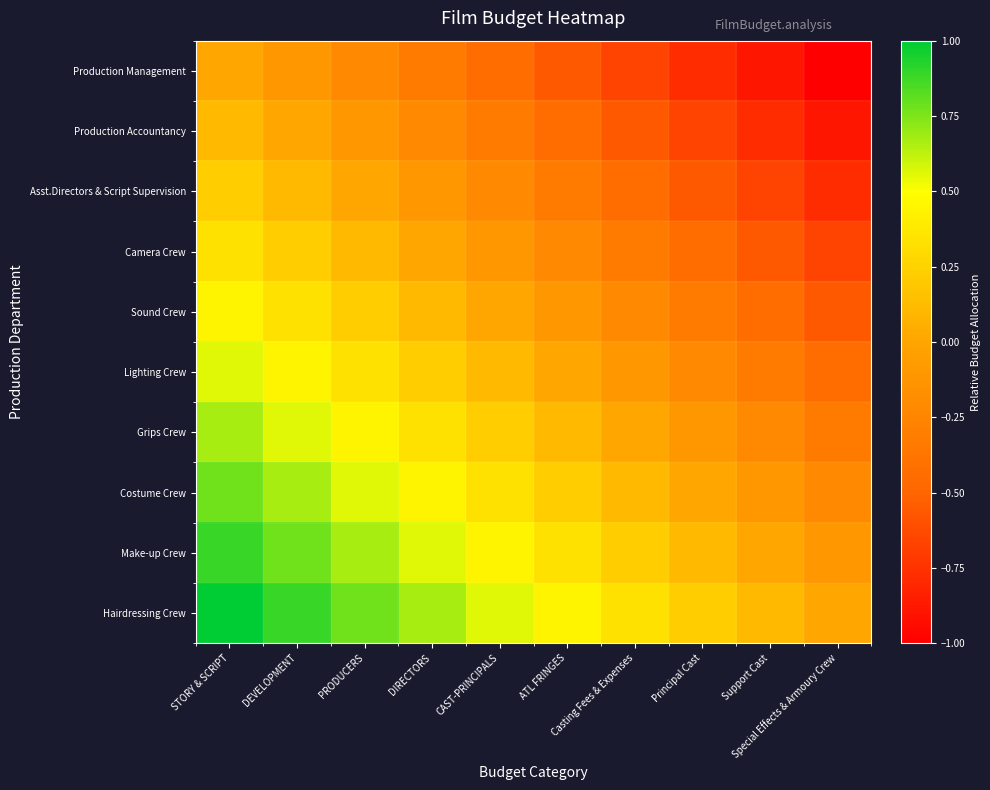

What is the smallest value displayed?

-1.0